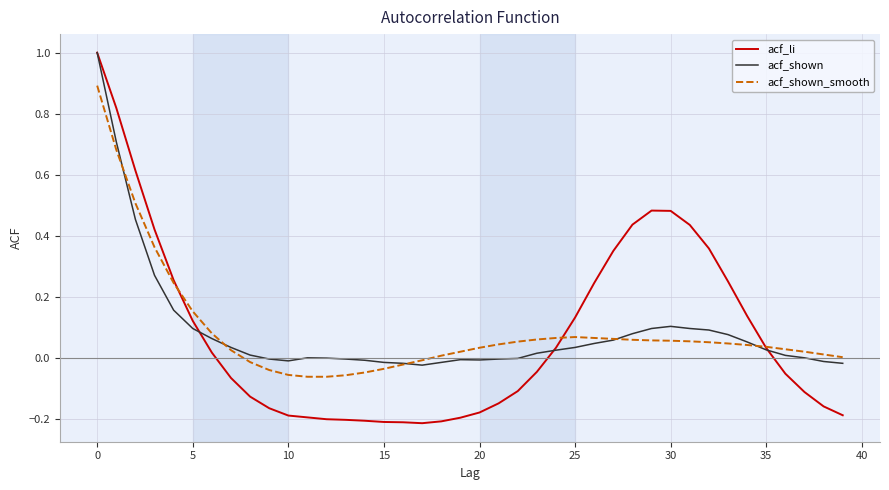

What is the difference between the maximum and minimum values in the acf_li series?

1.2